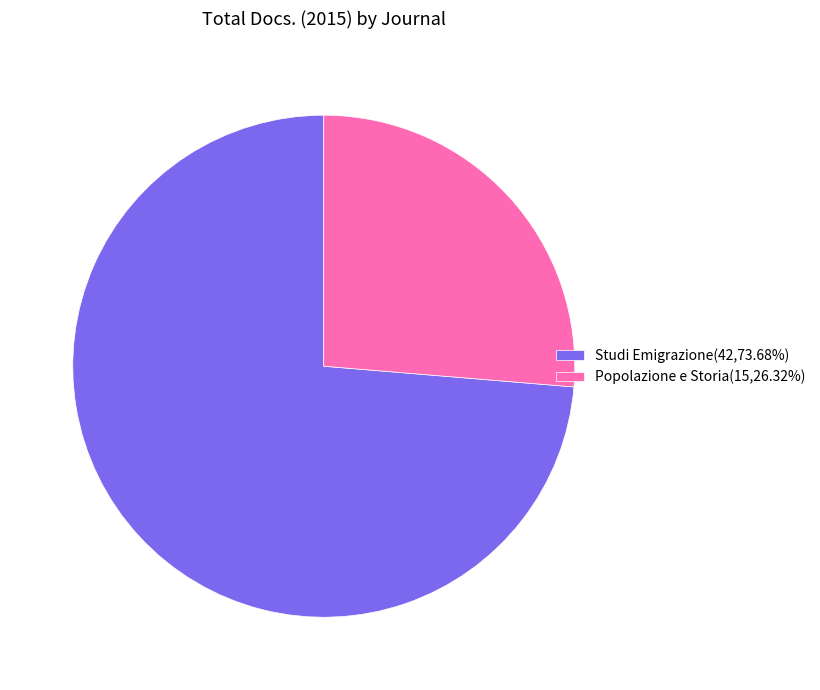

Which slice is the largest?

Studi Emigrazione